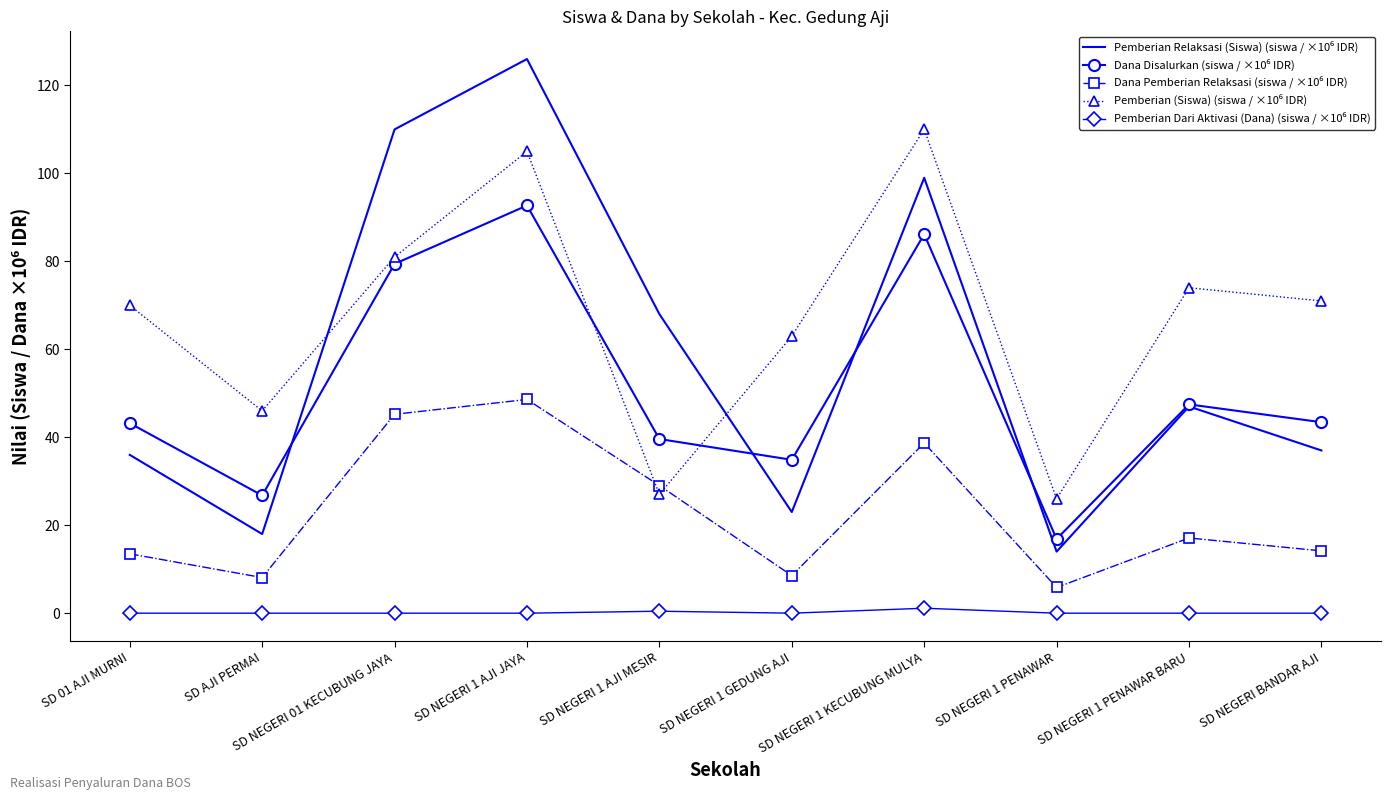

What is the spread (max minus min) of values at SD NEGERI 01 KECUBUNG JAYA?

110.0